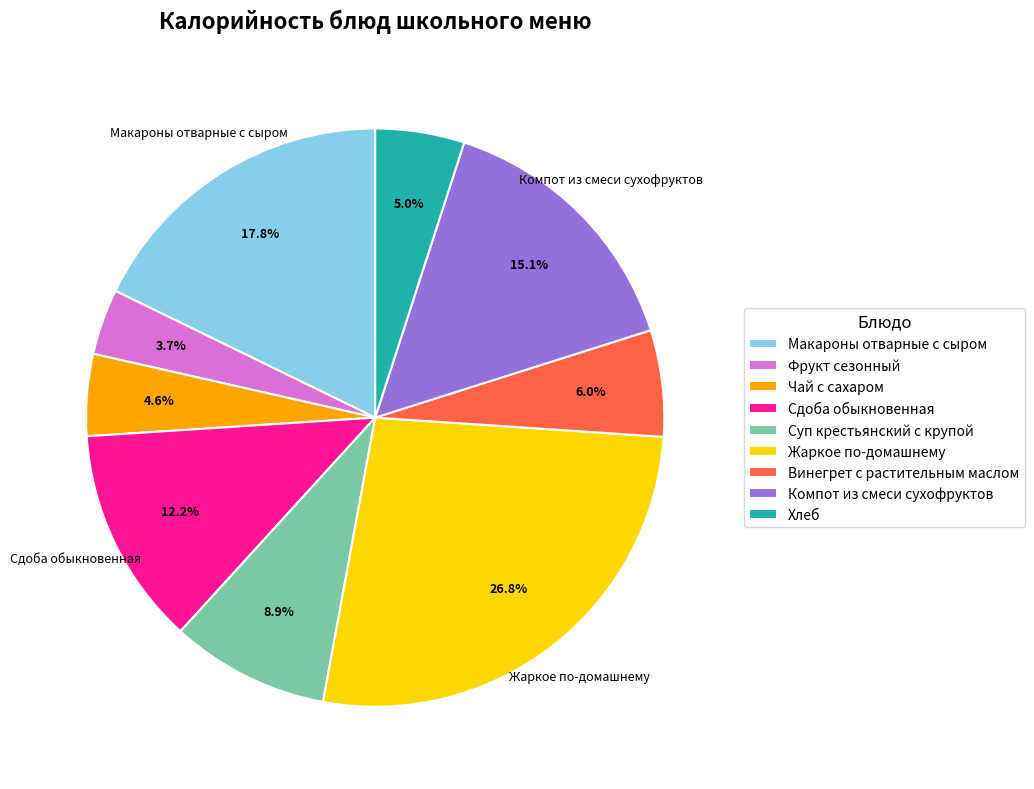

Is it true that Компот из смеси сухофруктов is 1% of the pie?

False